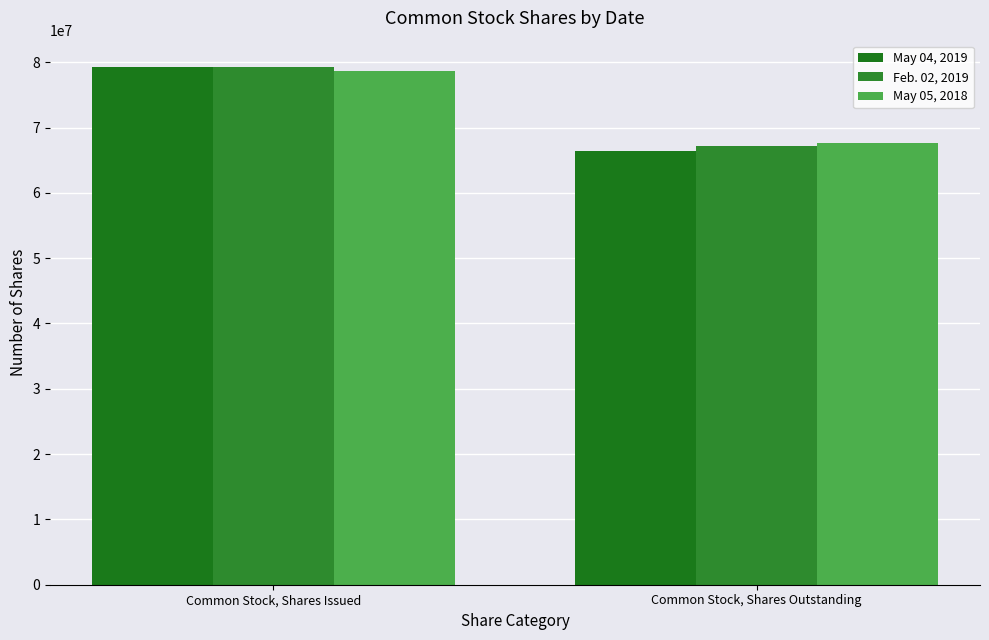

At which label does Feb. 02, 2019 reach its minimum?

Common Stock, Shares Outstanding